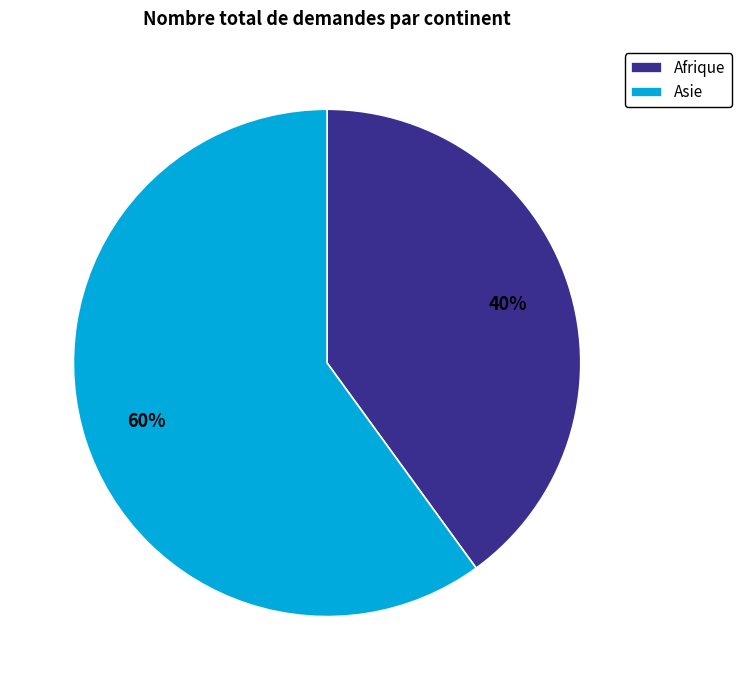

Which slice is the largest?

Asie